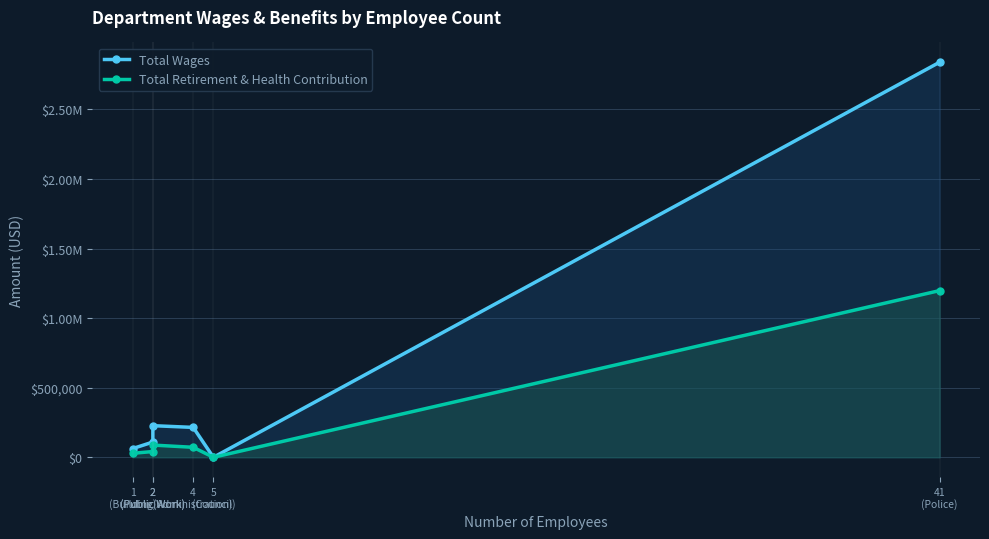

True or false: Total Wages has a value of 2839344 at 41
(Police).

True